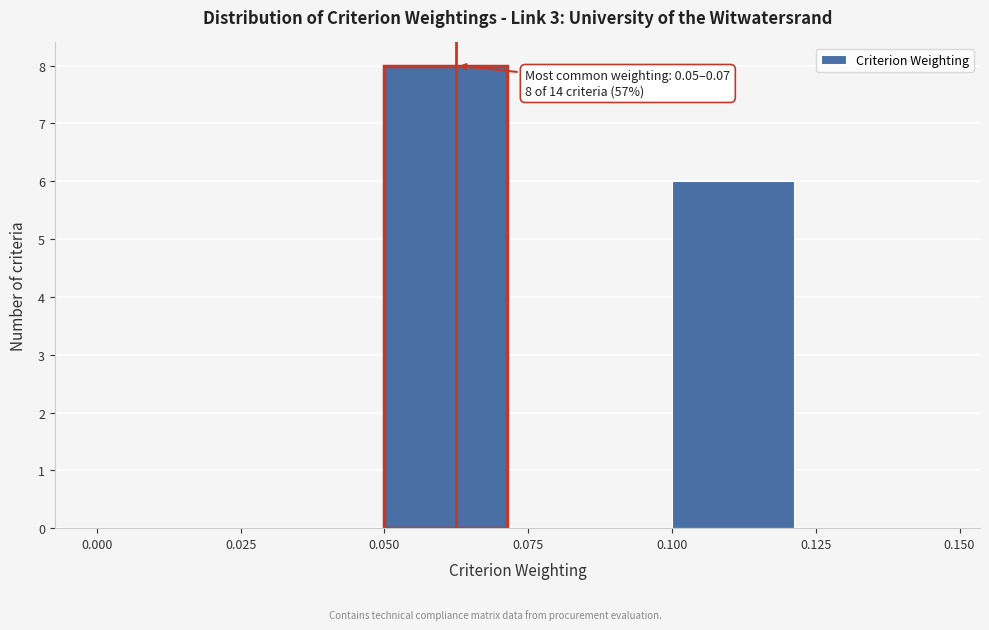

Which range on the x-axis has the tallest bar?

0.050 to 0.075